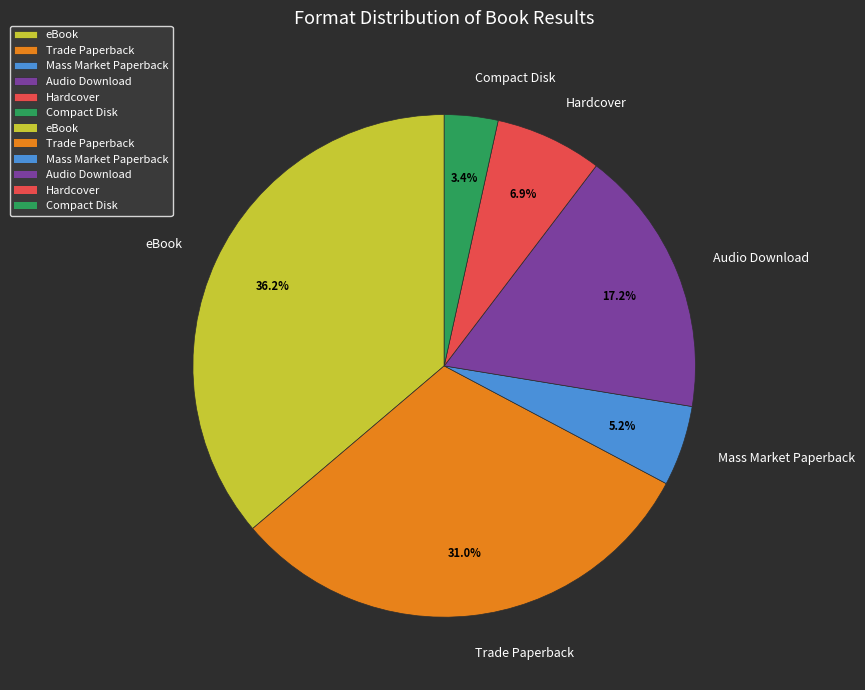

Does Compact Disk account for over 50% of the chart?

No